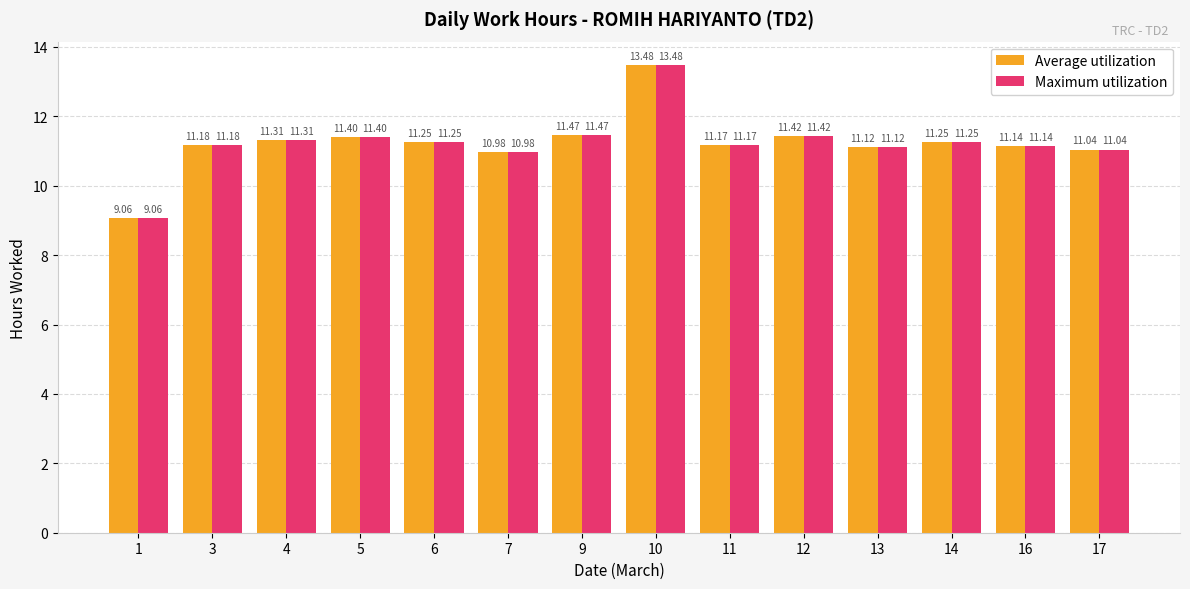

Is it true that Maximum utilization equals 11.4 at 12?

True